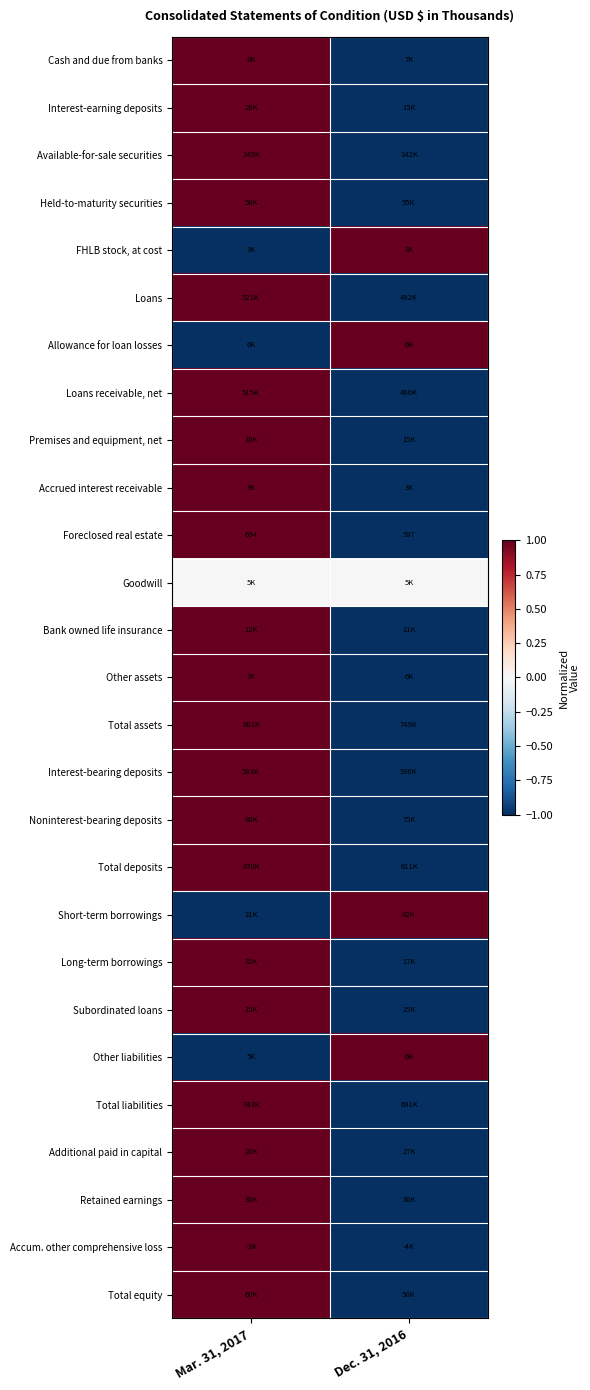

Rank the categories by Foreclosed real estate value from lowest to highest.

Dec. 31, 2016, Mar. 31, 2017